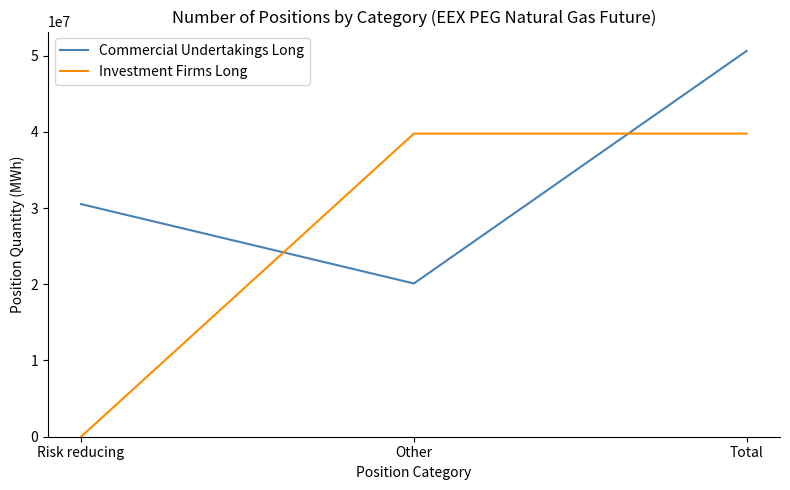

The value of Commercial Undertakings Long at Total is 30653584. True or false?

False